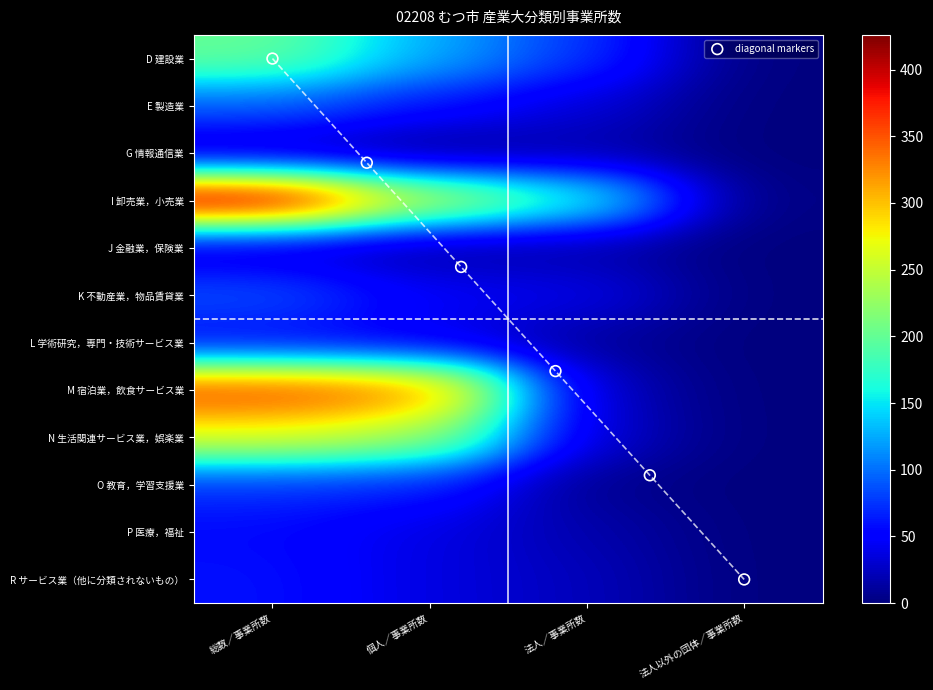

List the series in order of their peak value, lowest first.

G 情報通信業, J 金融業，保険業, L 学術研究，専門・技術サービス業, P 医療，福祉, R サービス業（他に分類されないもの）, O 教育，学習支援業, K 不動産業，物品賃貸業, E 製造業, D 建設業, N 生活関連サービス業，娯楽業, M 宿泊業，飲食サービス業, I 卸売業，小売業